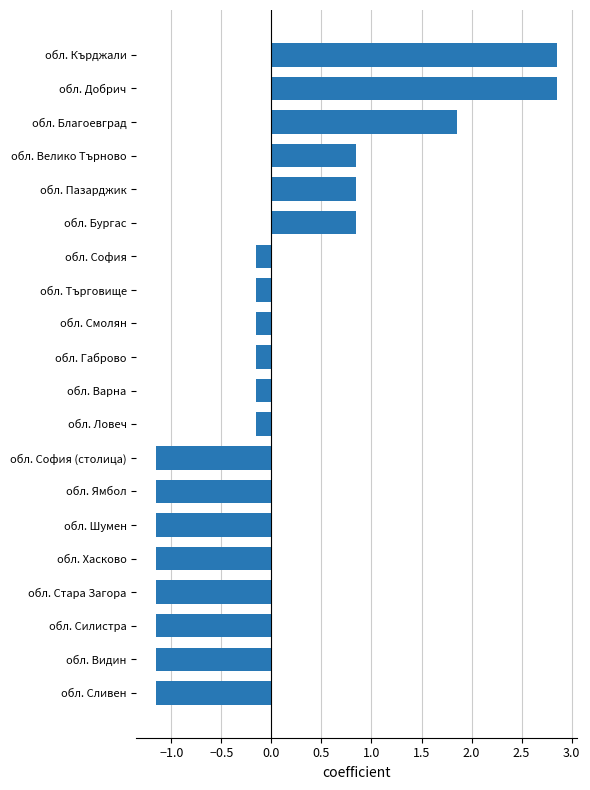

Between обл. Смолян and обл. Шумен, which is larger?

обл. Смолян